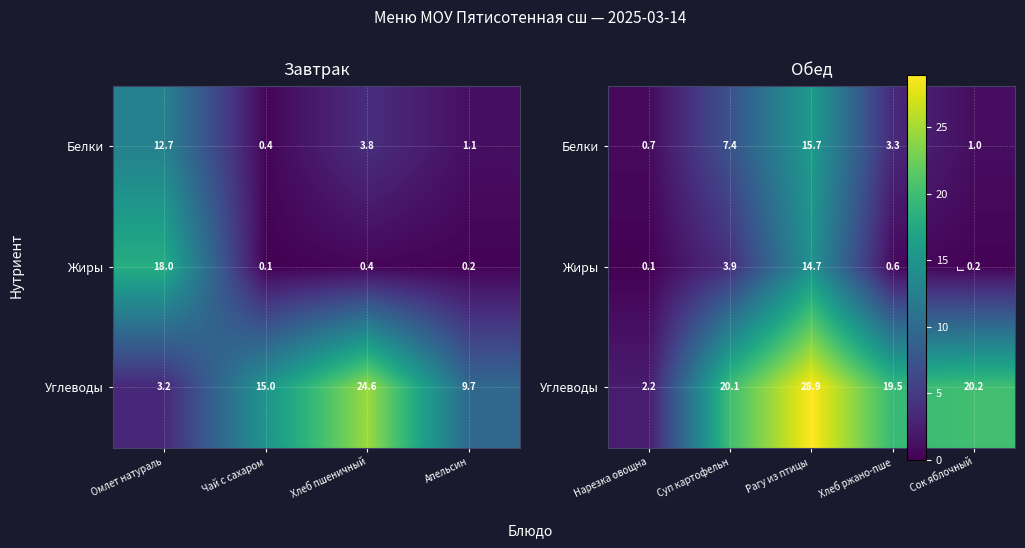

The value of Белки at Сок яблочный is 1.0. True or false?

True